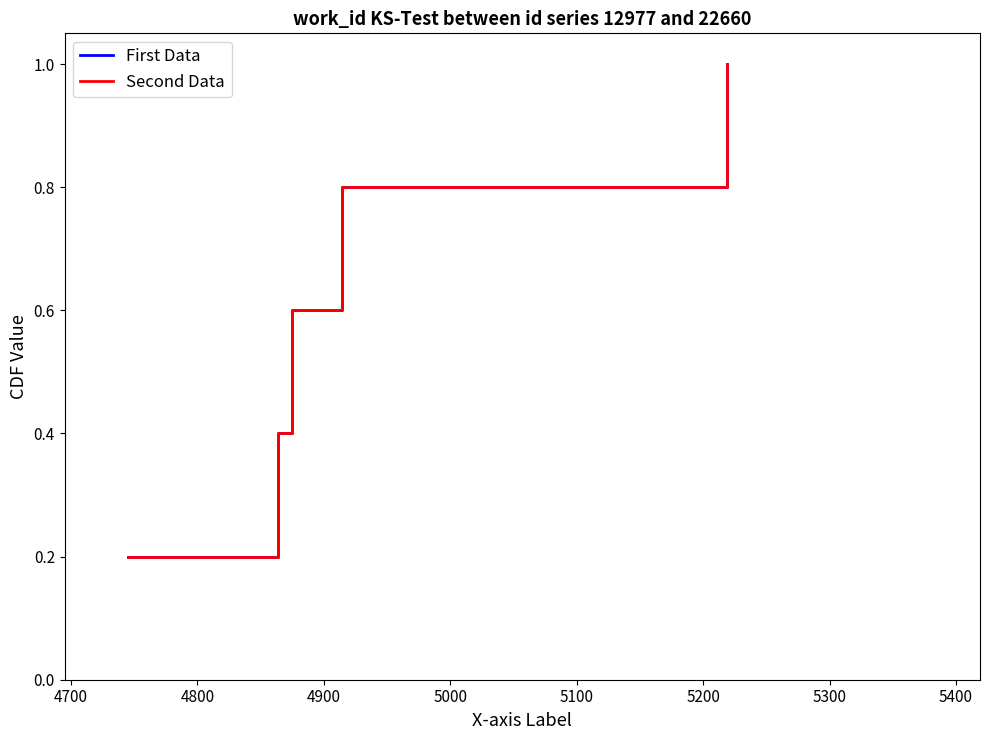

True or false: First Data and Second Data intersect in this chart.

False